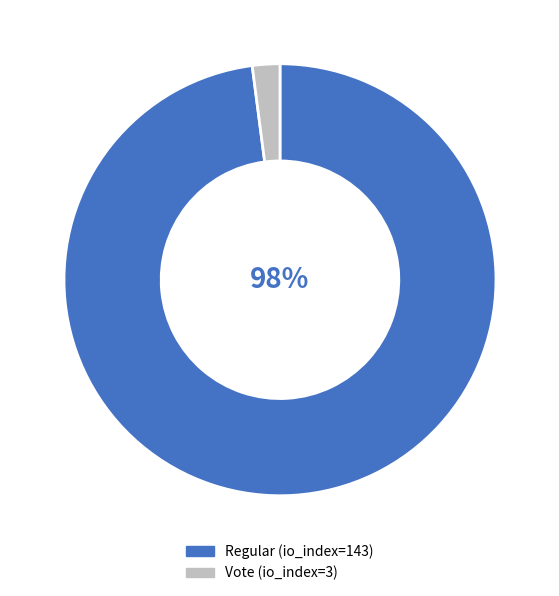

Rank the categories by value from lowest to highest.

Vote (io_index=3), Regular (io_index=143)